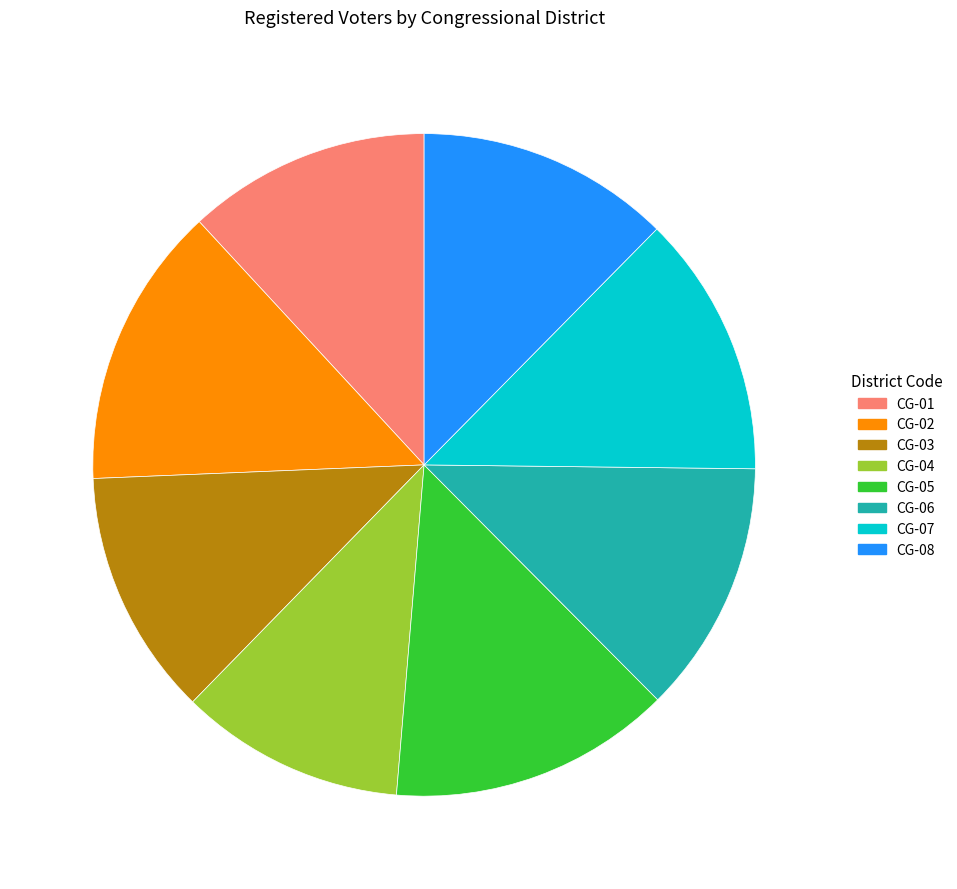

Combined, do CG-03 and CG-07 account for over 50%?

No